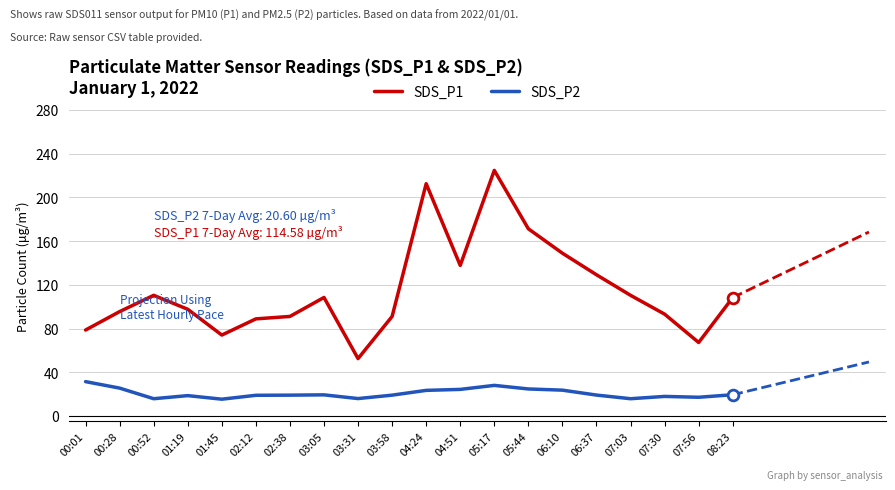

What is the difference between the highest and lowest values at 04:24?

189.1